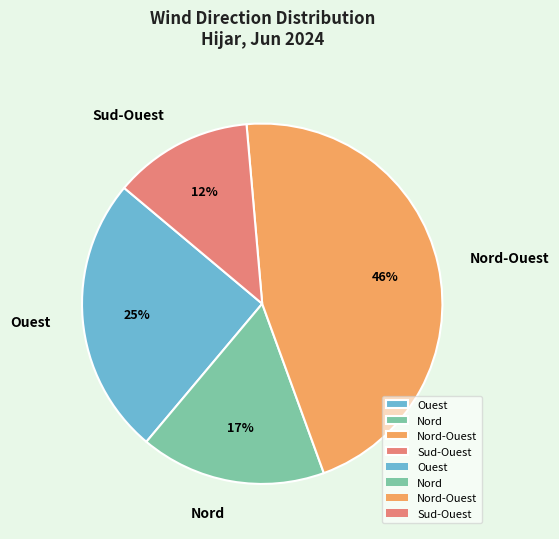

Does Ouest represent more than half of the total?

No